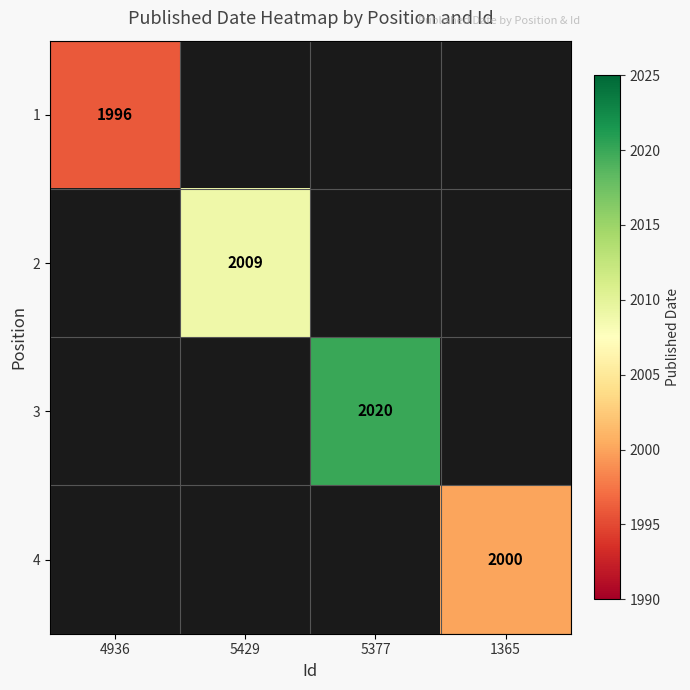

How many categories are shown in the chart?

4